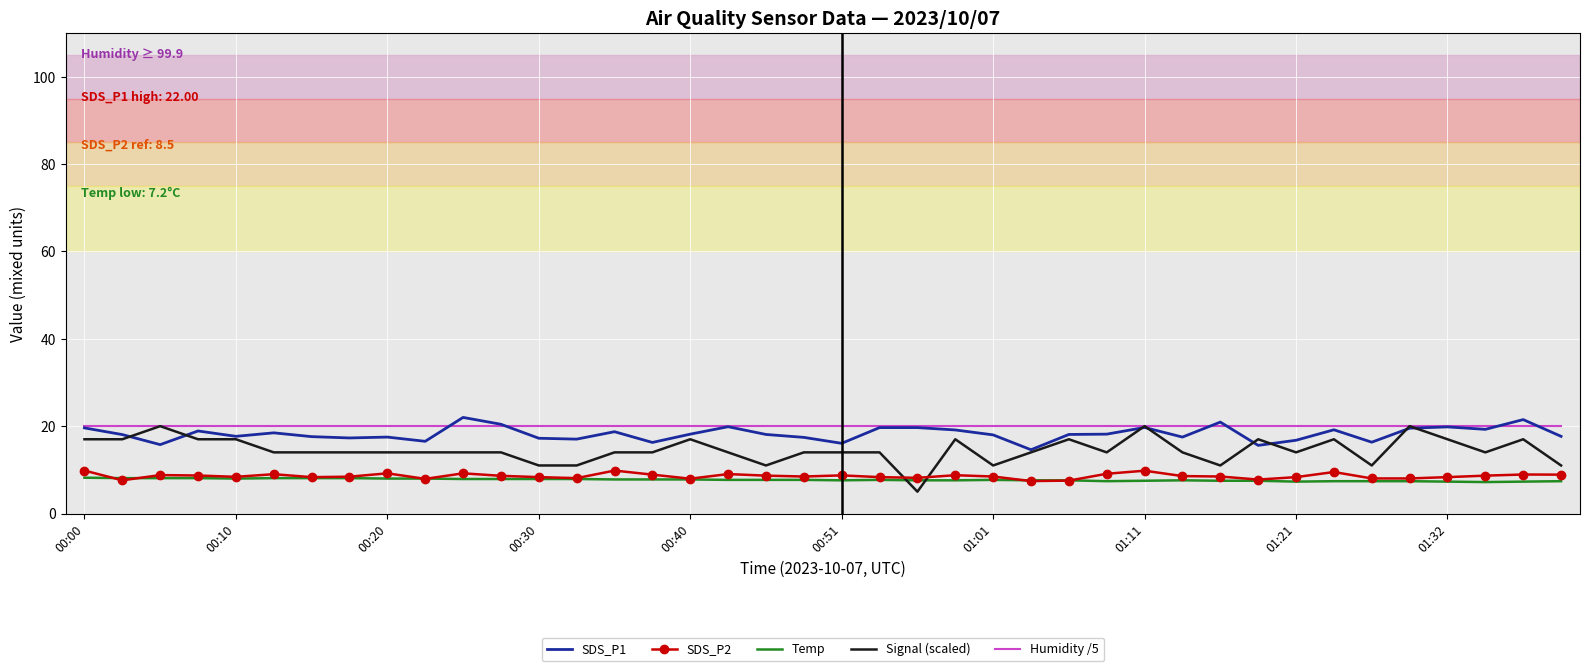

What is the lowest value of the Temp series?

7.2